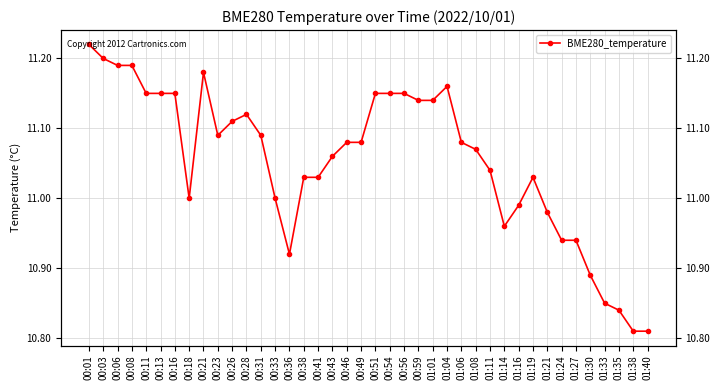

How many interior local peaks (higher than both neighbors) does the data have?

4